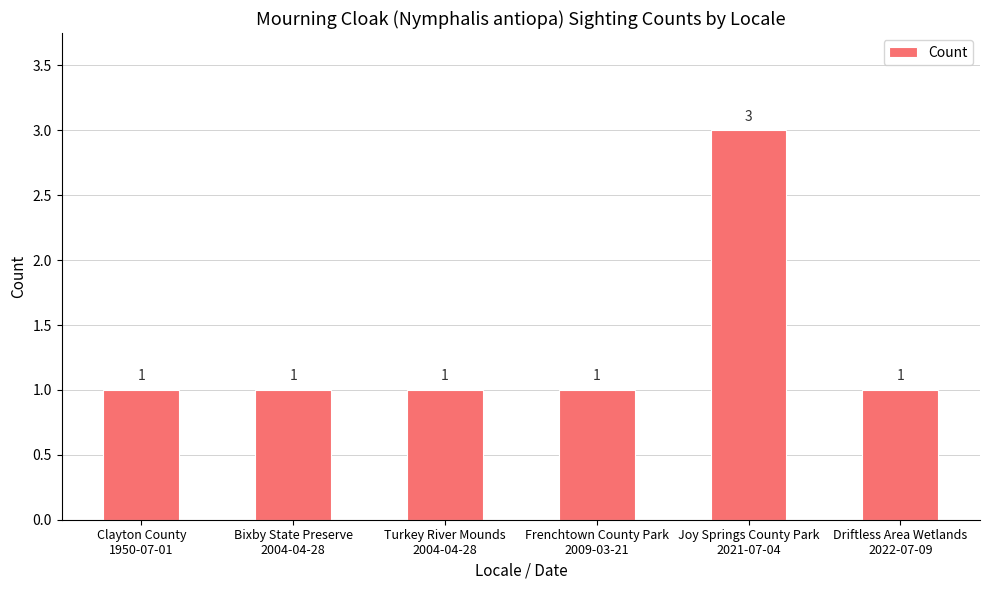

At which category does the chart reach its peak across all series?

Joy Springs County Park
2021-07-04